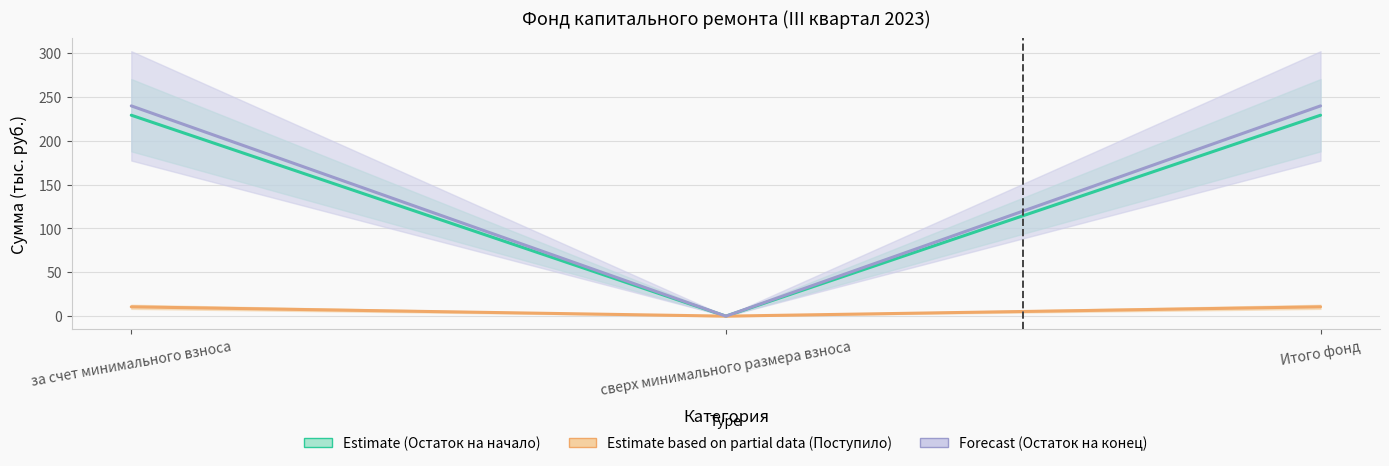

What is the total value across all series at за счет минимального взноса?

479.4